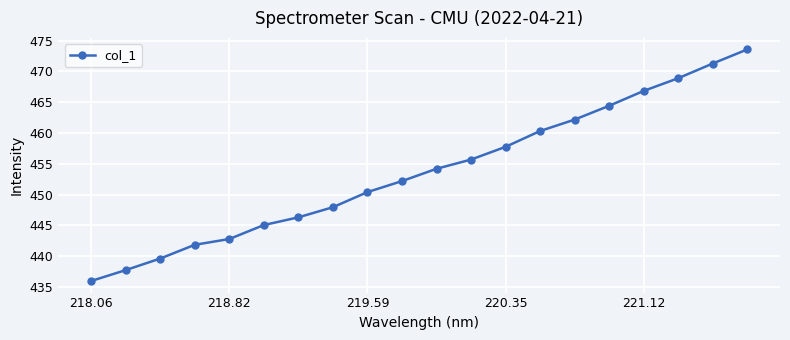

What is the value of the 1st point from the left?

436.0